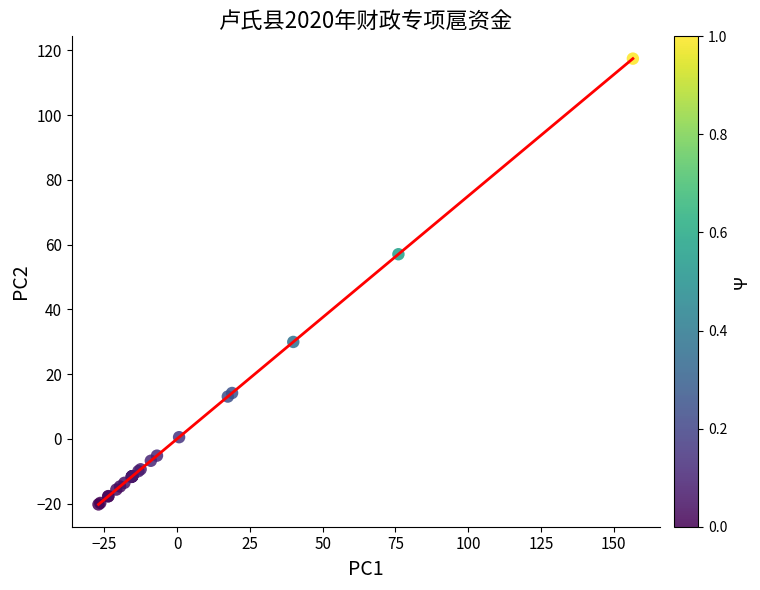

What Y value in the scatter plot is closest to 48?

57.0